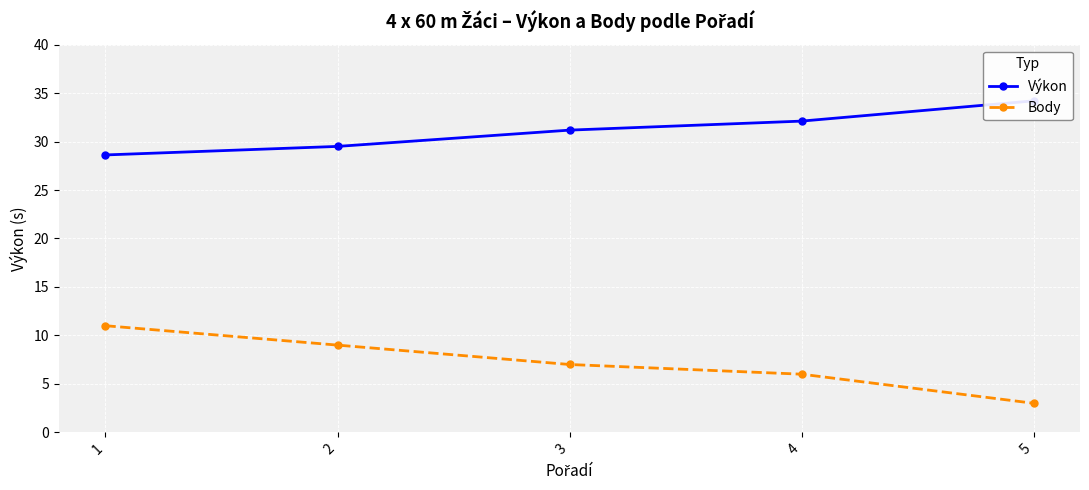

Reading left to right, transcribe all the data shown in this chart.

Výkon: 28.6	29.5	31.2	32.1	34.2
Body: 11.0	9.0	7.0	6.0	3.0